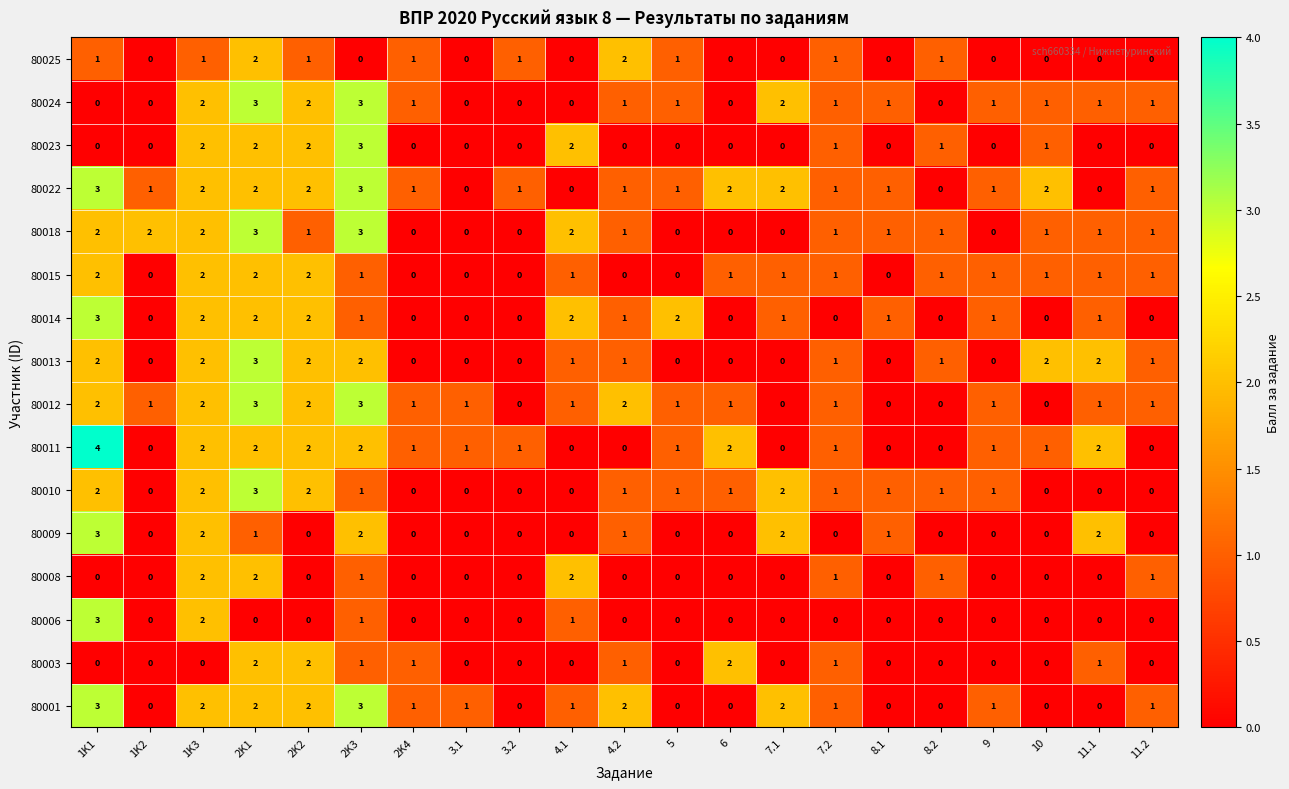

At which label does 80011 reach its peak?

1K1